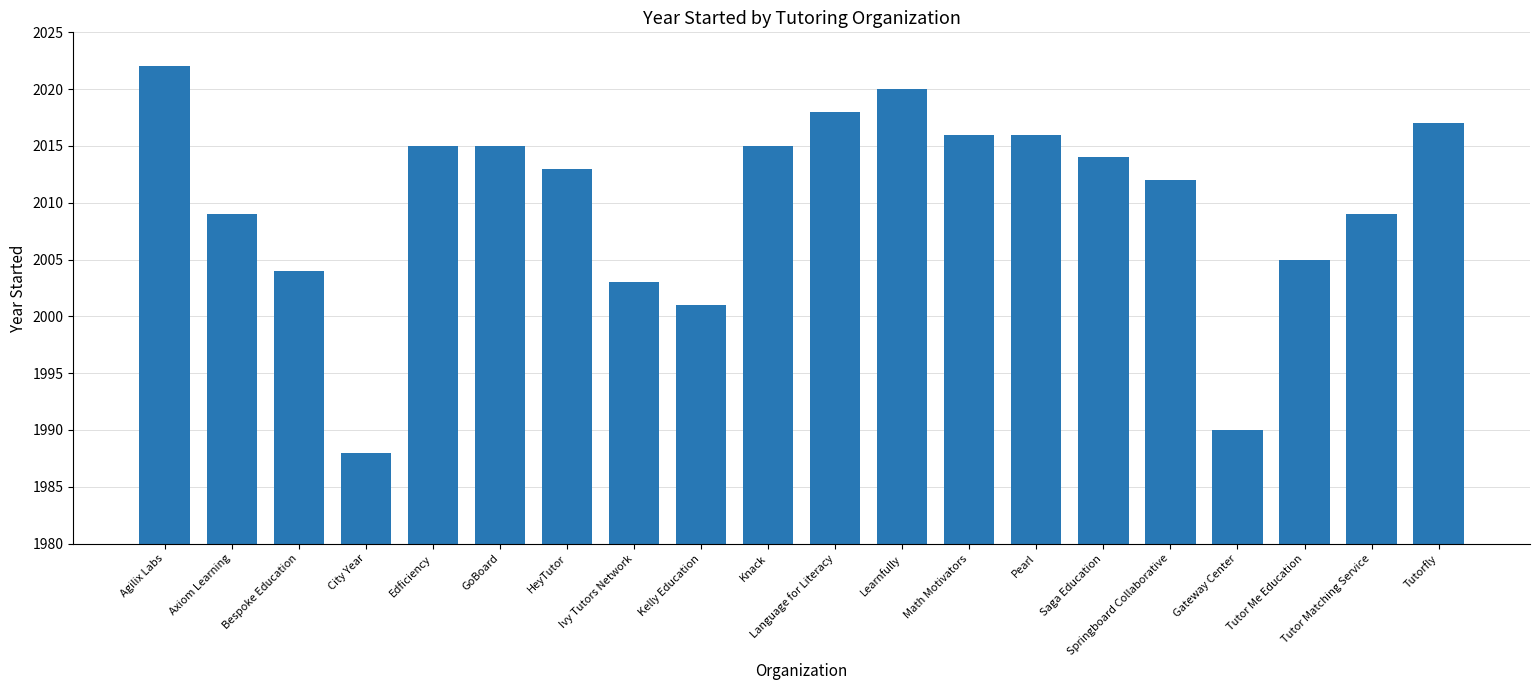

Reading left to right, extract all data points from this chart.

2022	2009	2004	1988	2015	2015	2013	2003	2001	2015	2018	2020	2016	2016	2014	2012	1990	2005	2009	2017